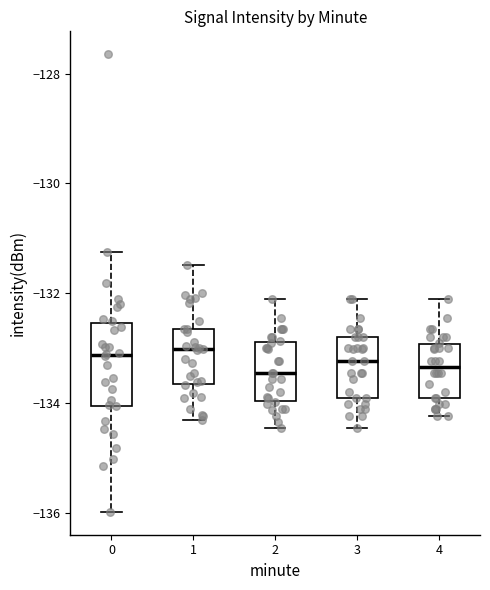

Where does the median line of the box at x = 2 sit on the y-axis? The values are not printed on the chart, so give them approximately, as read against the axis.

-133.4